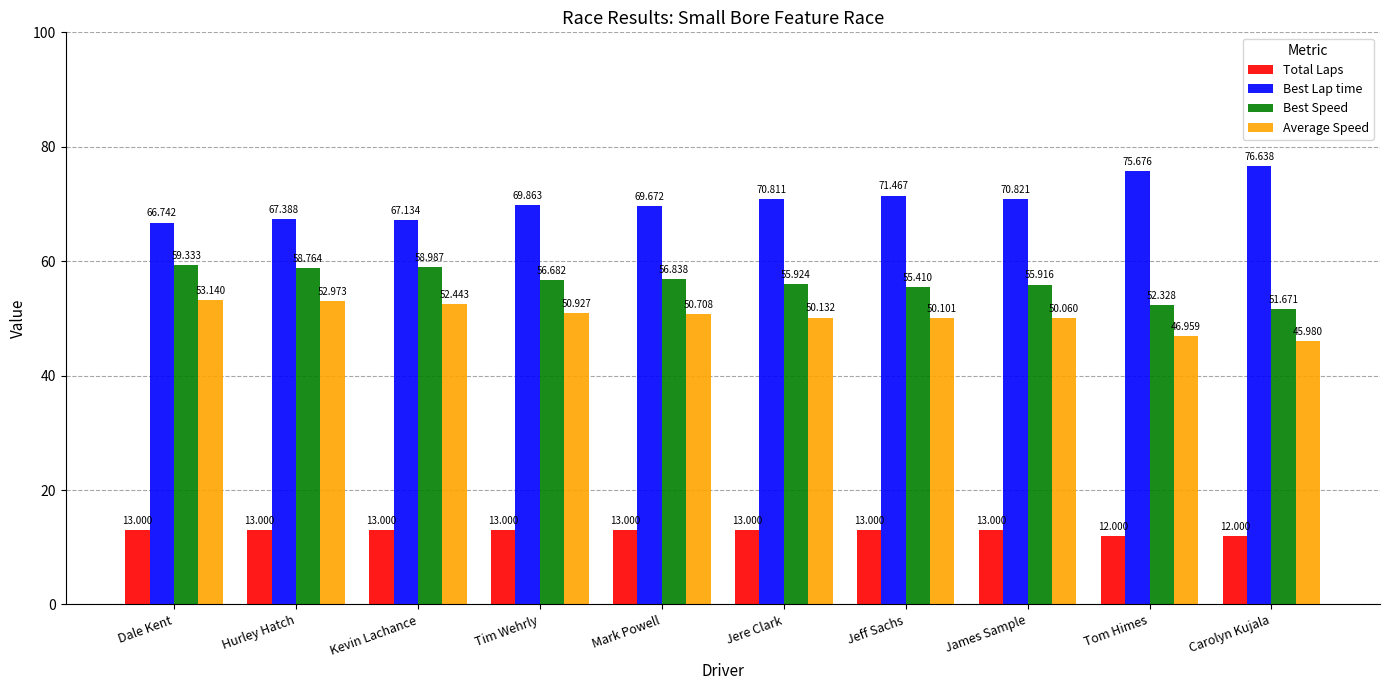

Which series has the largest total across all categories?

Best Lap time